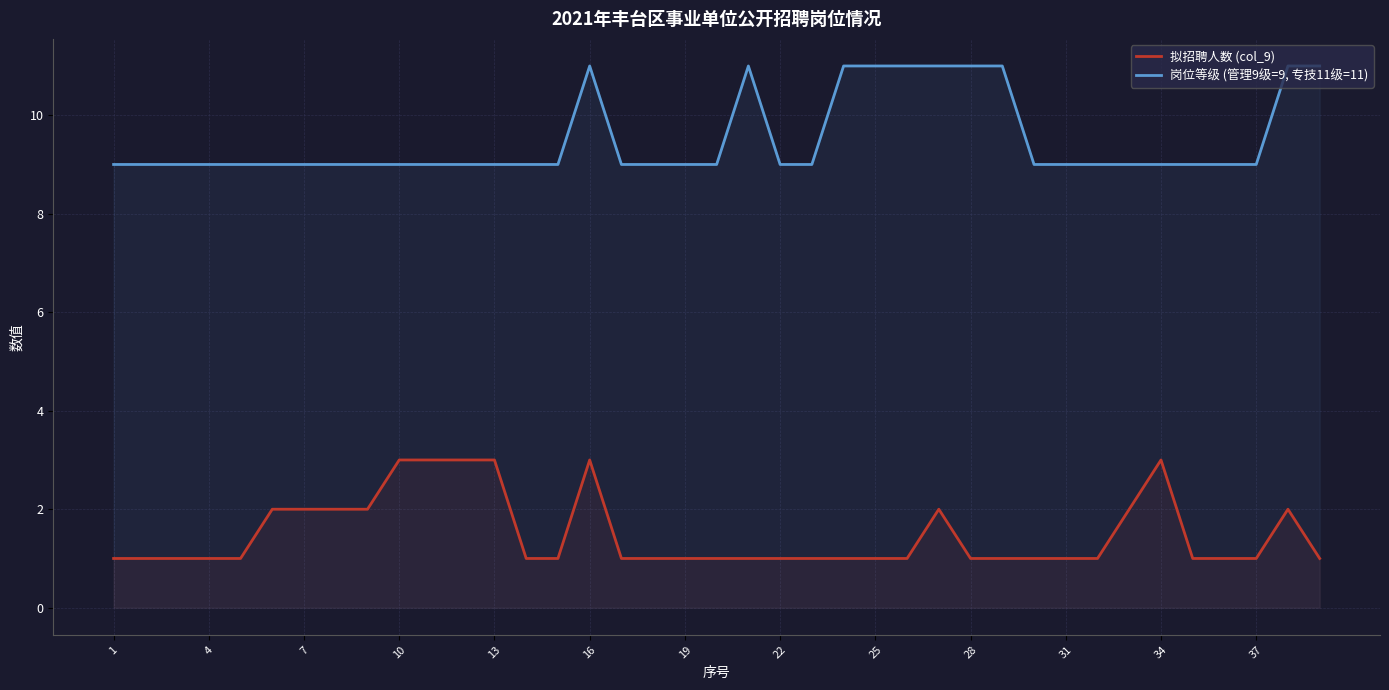

What is the maximum value shown in the chart?

11